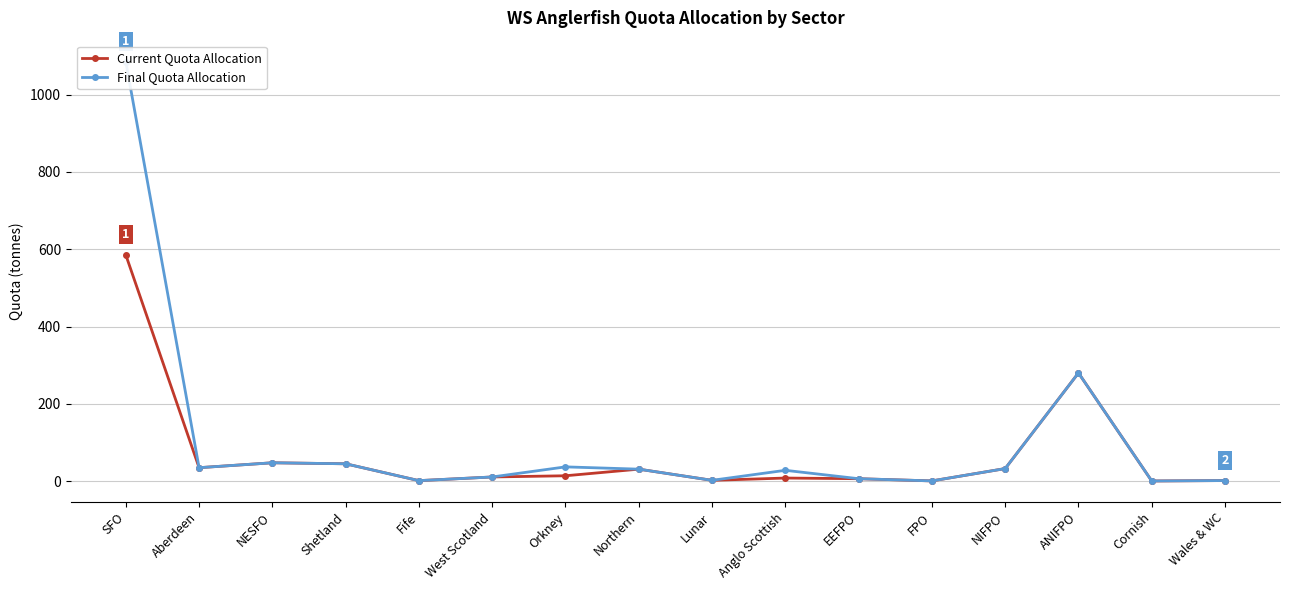

What is the label of the 9th point from the right?

Northern